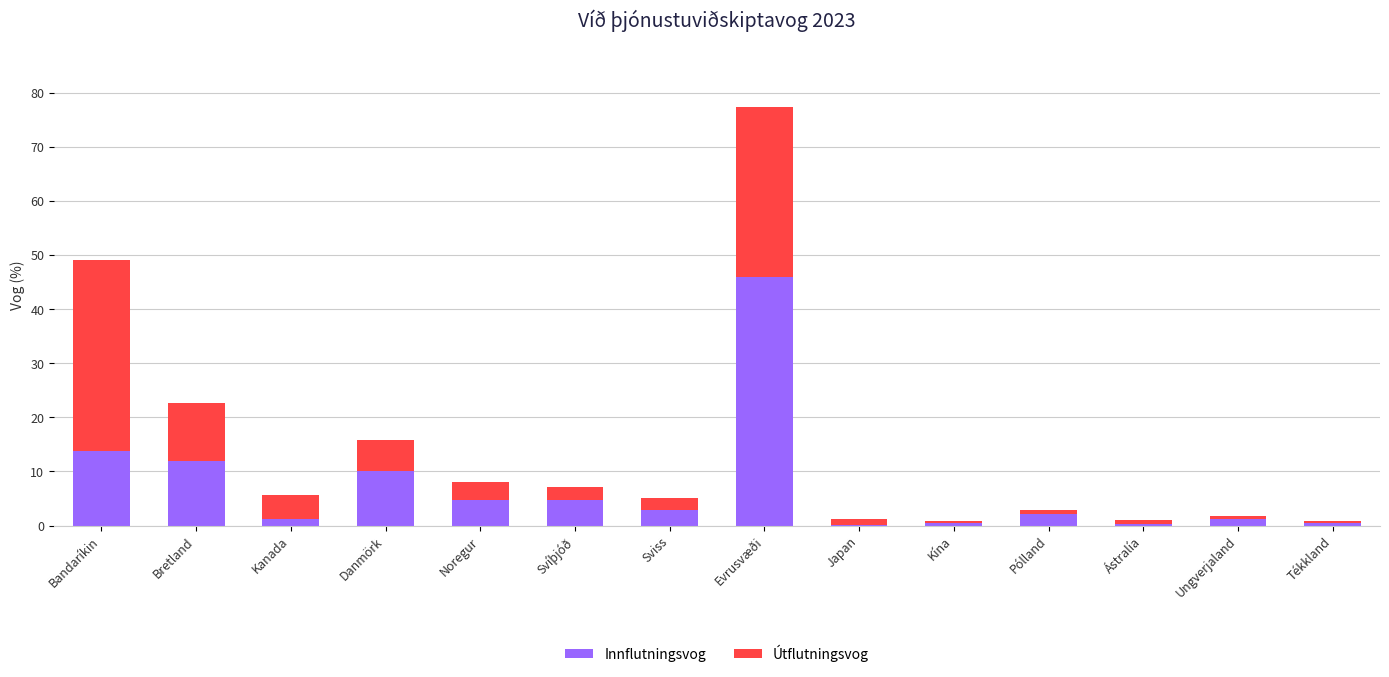

At which category is the sum across all series the highest?

Evrusvæði